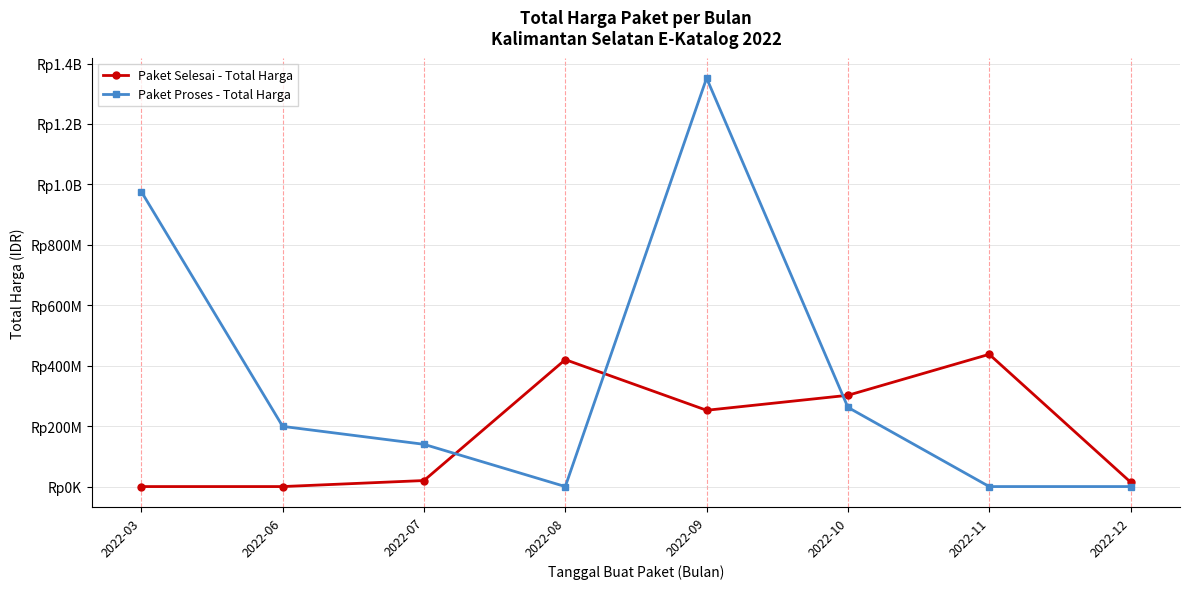

Which category has the lowest value in the Paket Selesai - Total Harga series?

2022-03